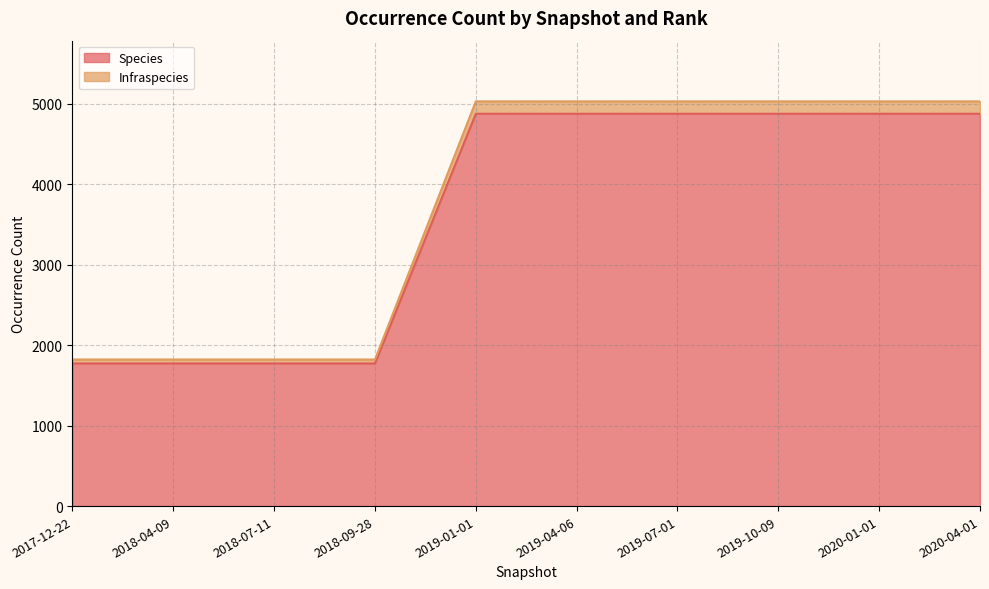

What is the difference between the Species values at 2019-10-09 and 2018-07-11?

3104